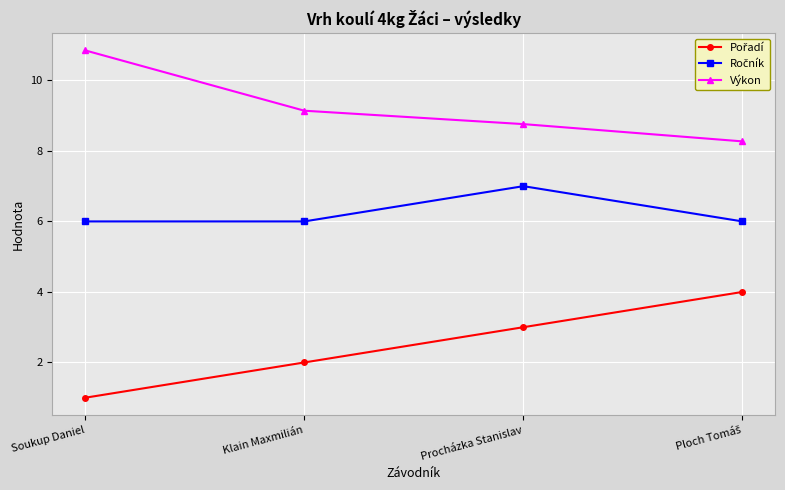

How many Výkon values are between 8 and 10?

3